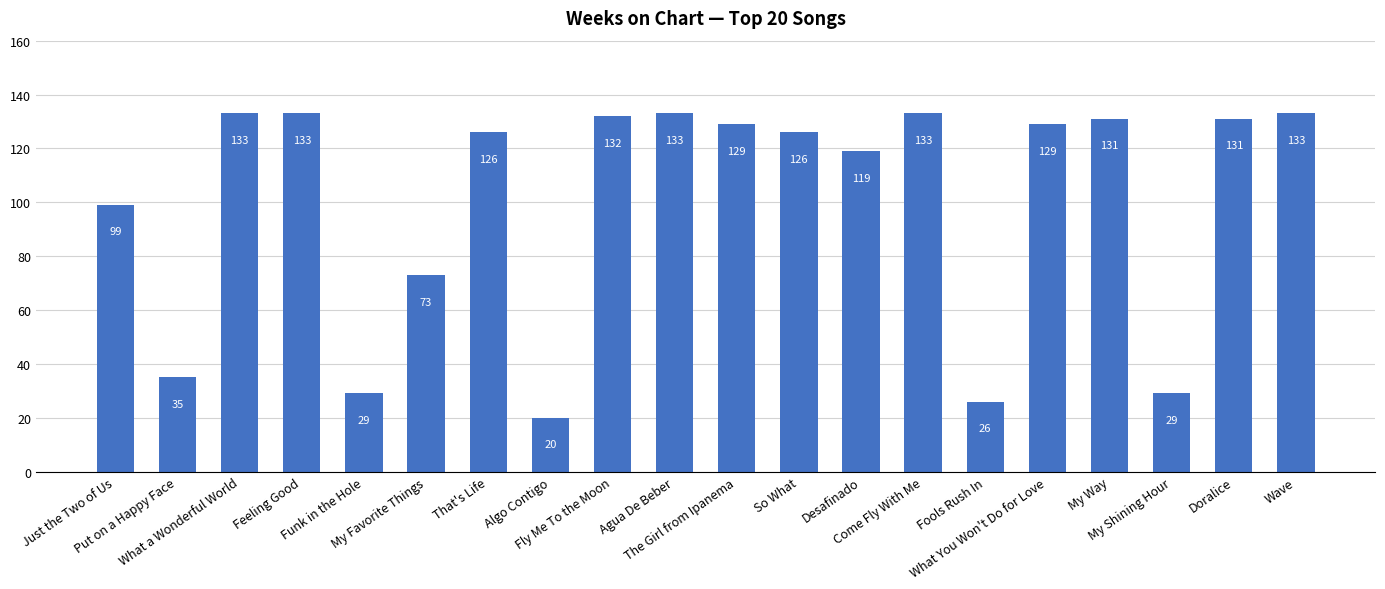

What is the sum of all values?

1999